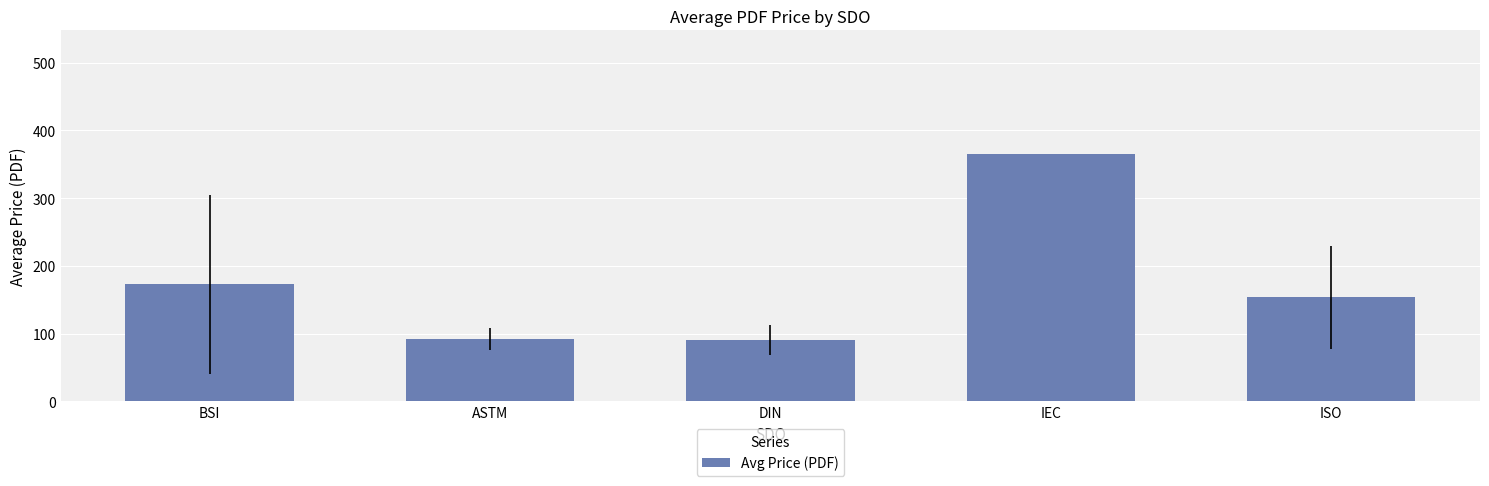

The value at ISO is 211.8. True or false?

False